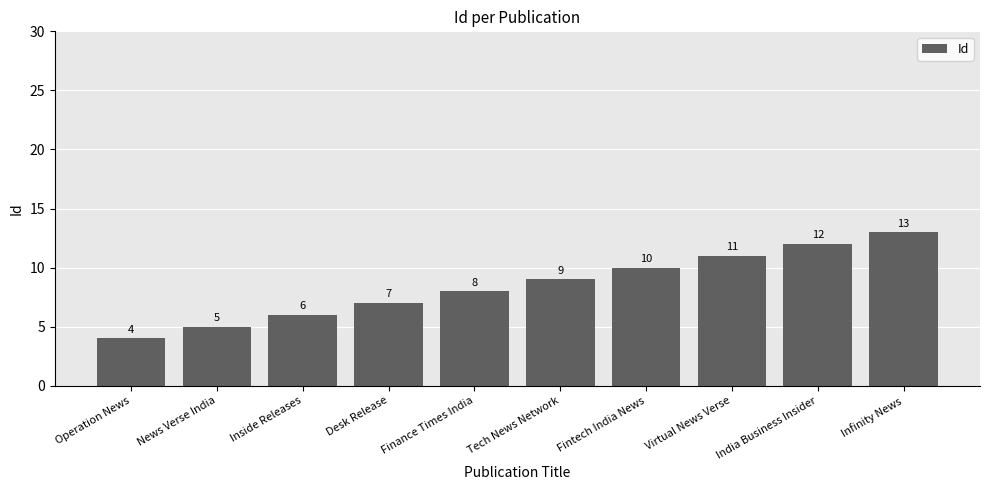

What is the sum of all values?

85